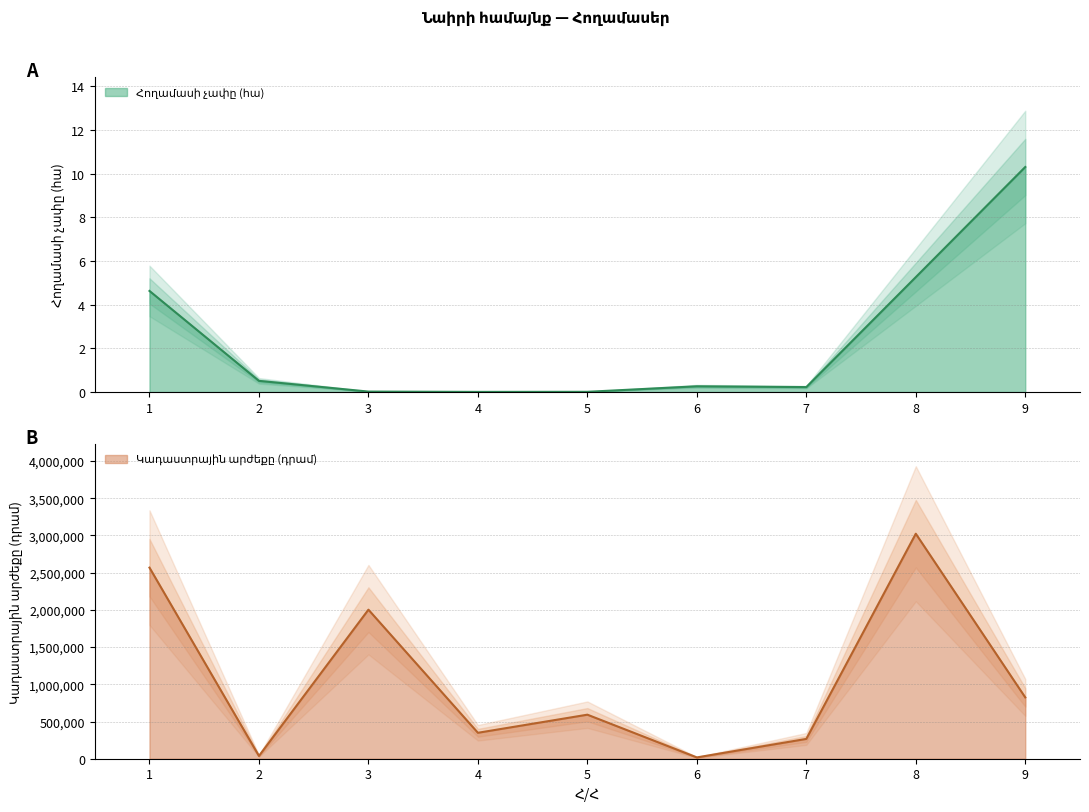

Is it true that Կադաստրային արժեքը (դրամ) equals 658638.7 at 8?

False